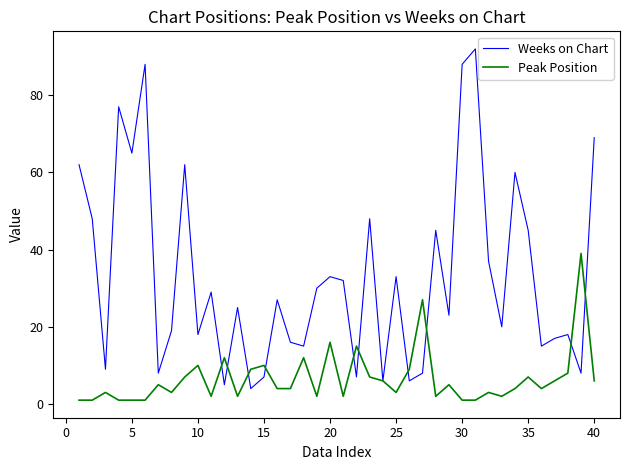

Rank the series by their maximum value, from lowest to highest.

Peak Position, Weeks on Chart